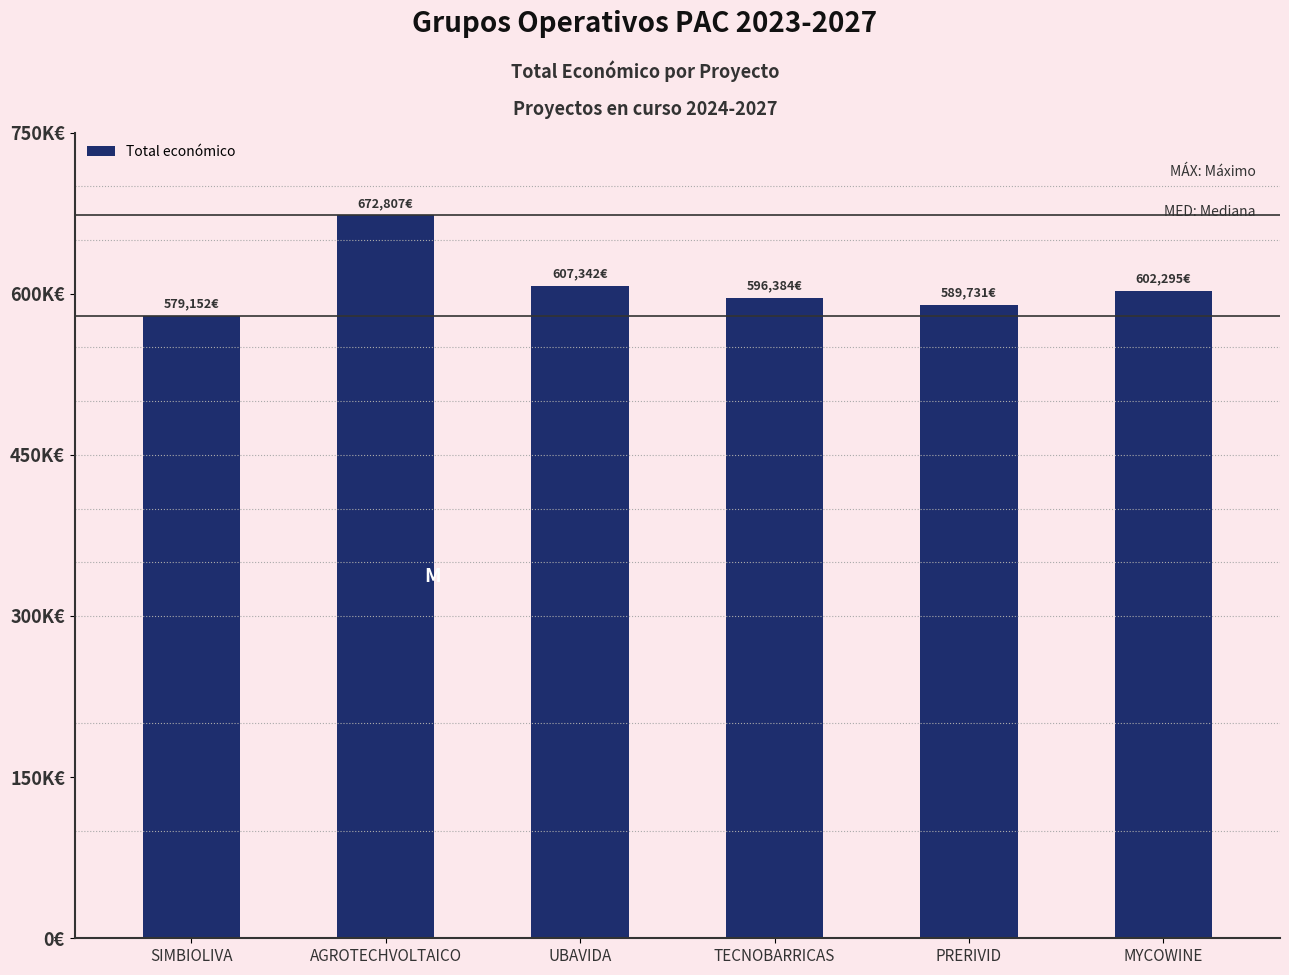

What is the minimum value shown in the chart?

579152.0